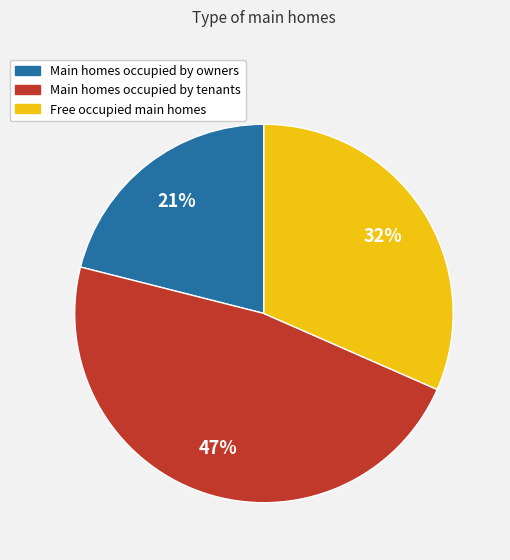

To the nearest percent, what is the average slice percentage?

33%